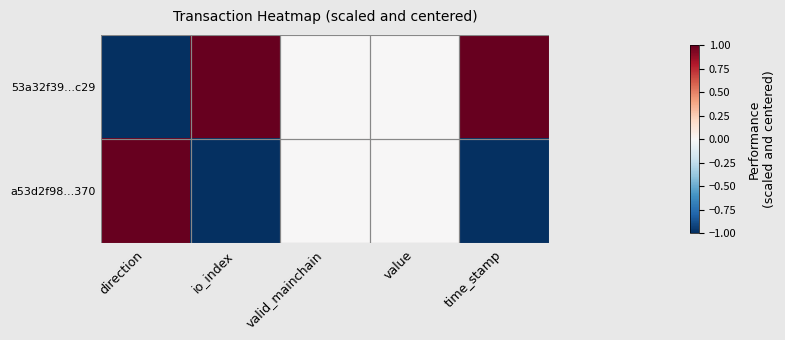

Between valid_mainchain and value, which is larger?

valid_mainchain